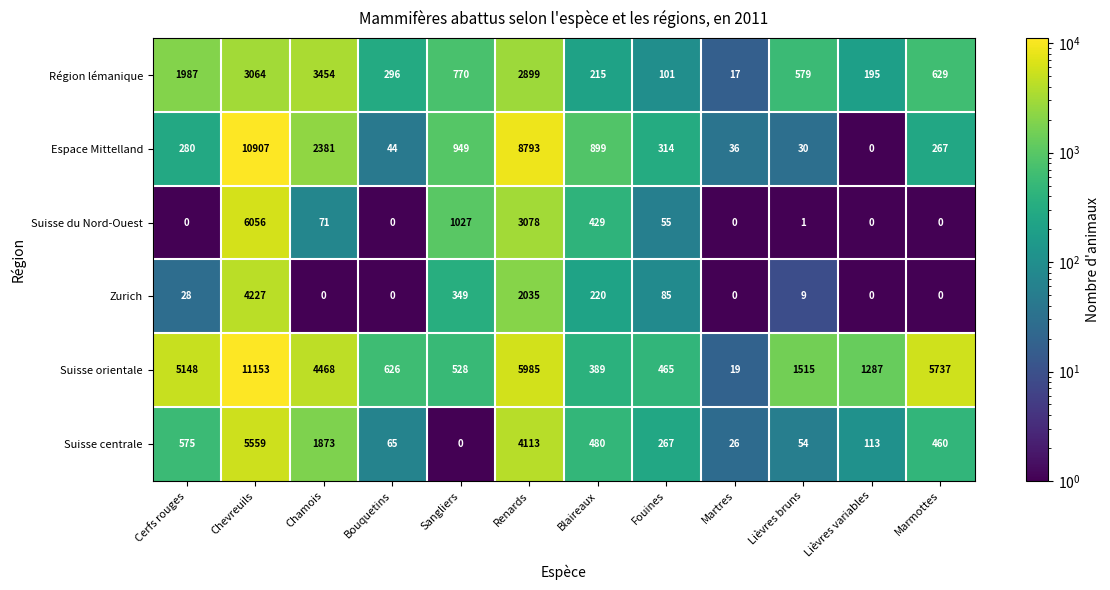

What value does the Suisse centrale series have at Chamois?

1873